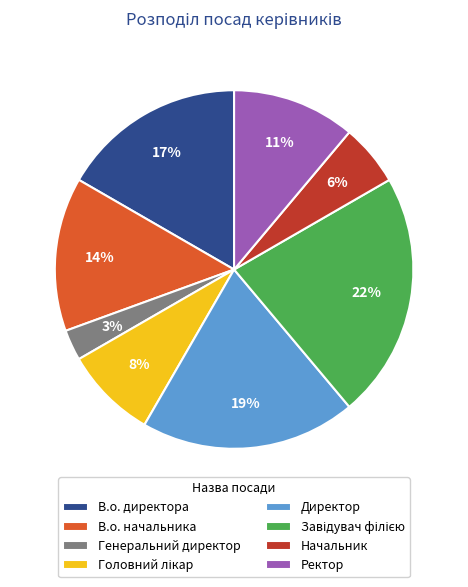

The Начальник slice represents 1% of the pie. True or false?

False